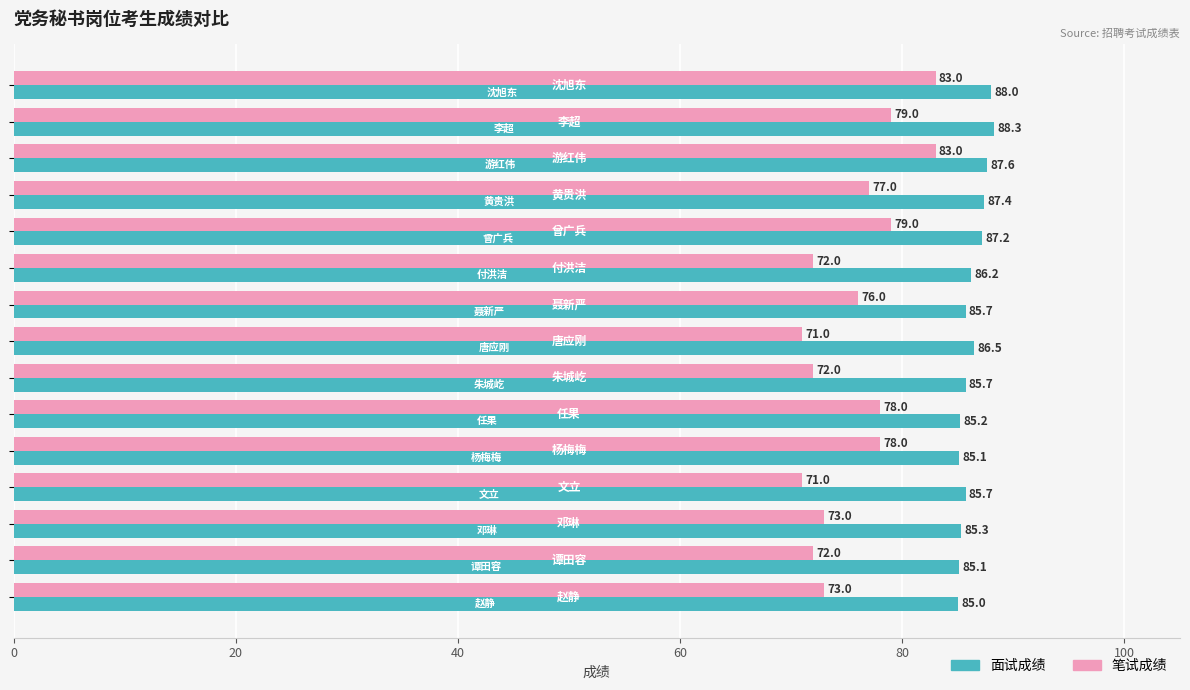

Rank the series by their maximum value, from highest to lowest.

面试成绩, 笔试成绩